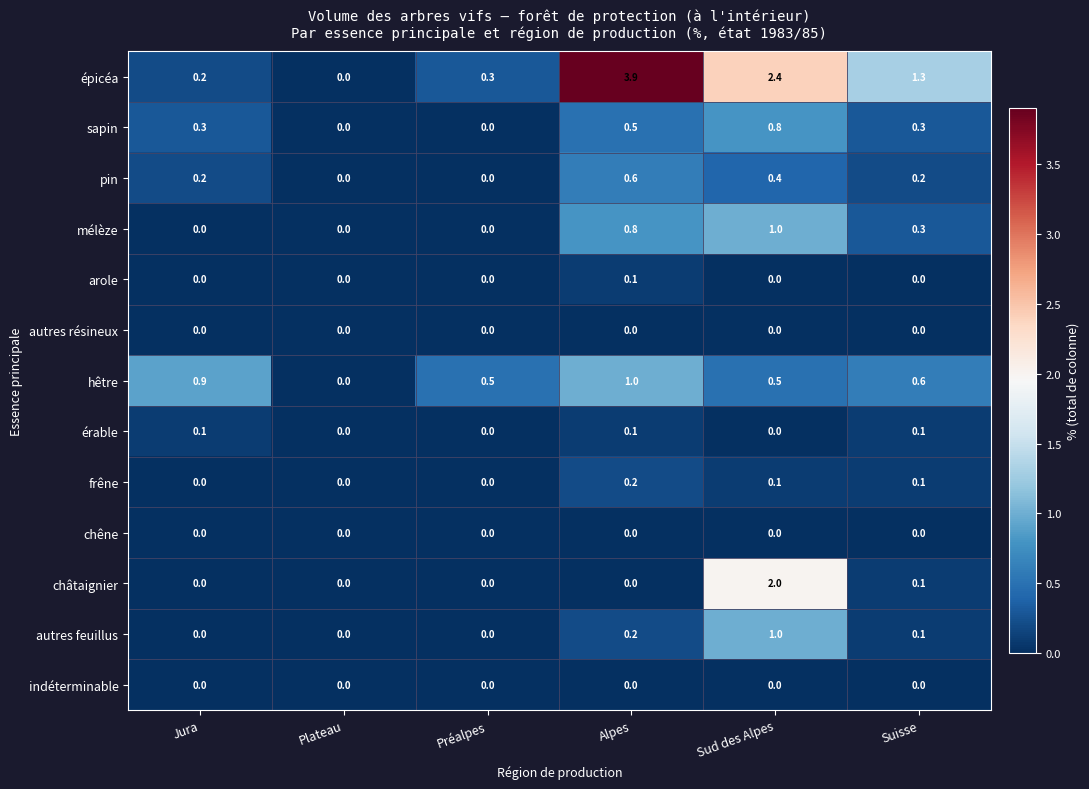

Which series has the widest spread of values?

épicéa